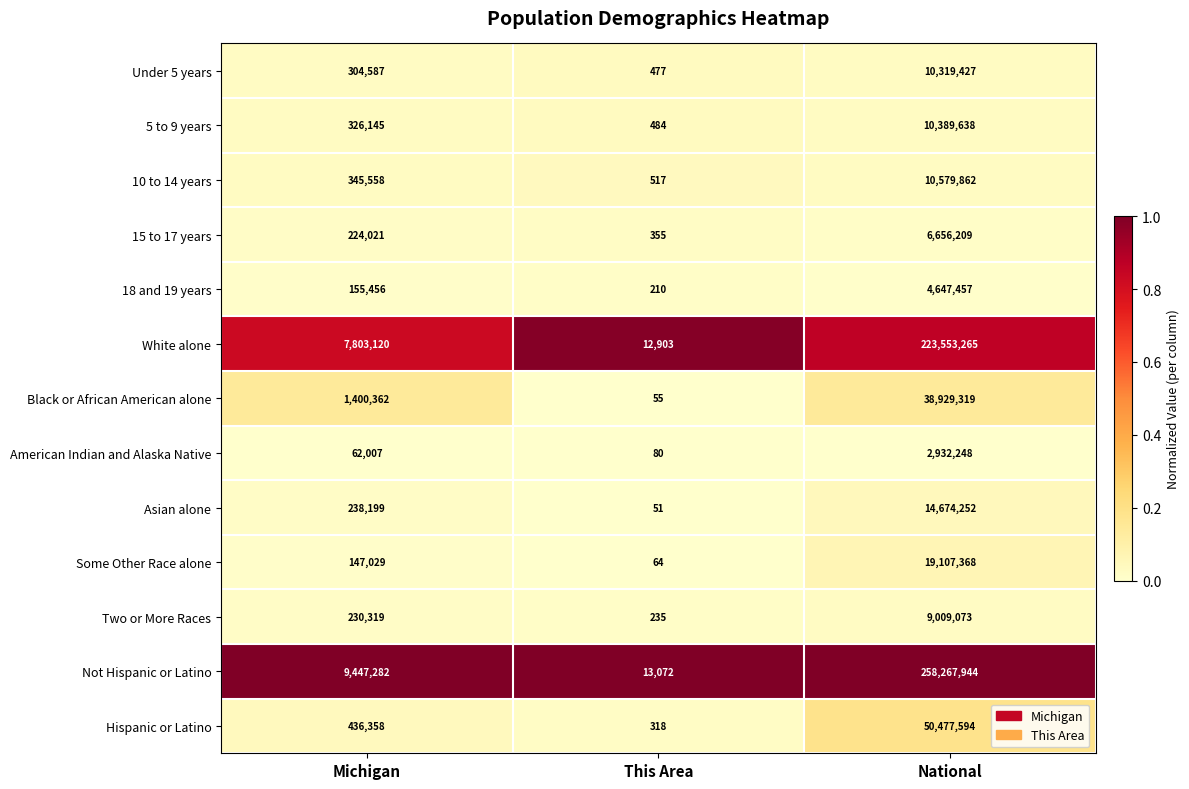

Is it true that Black or African American alone equals 63929835 at National?

False